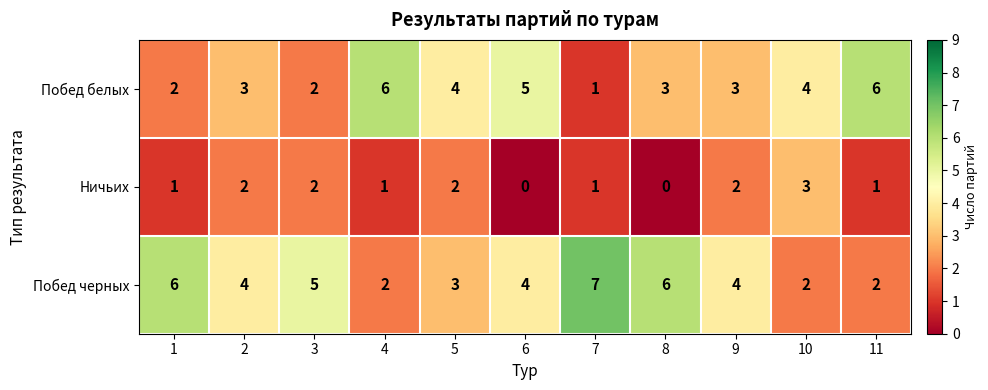

What is the highest value of the Ничьих series?

3